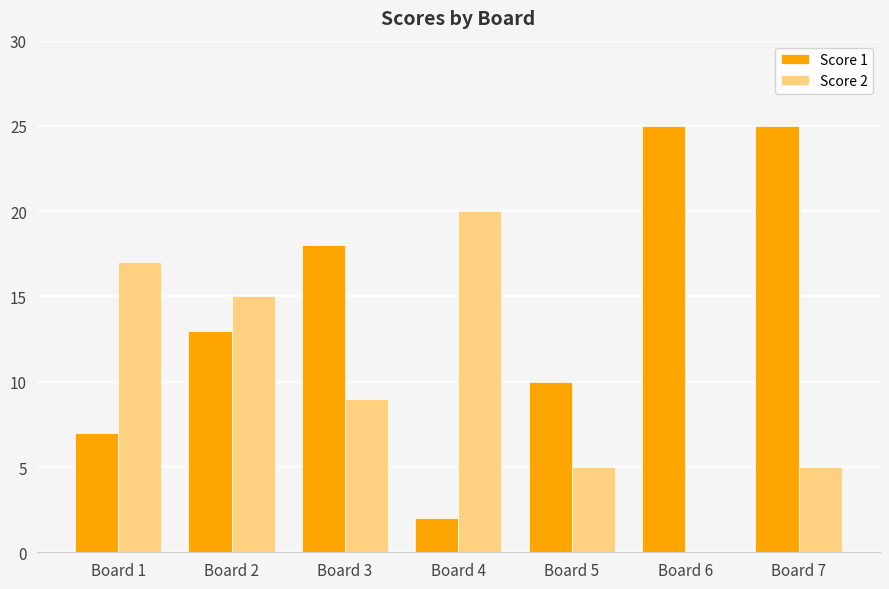

How many Score 2 values are between 5 and 17?

5